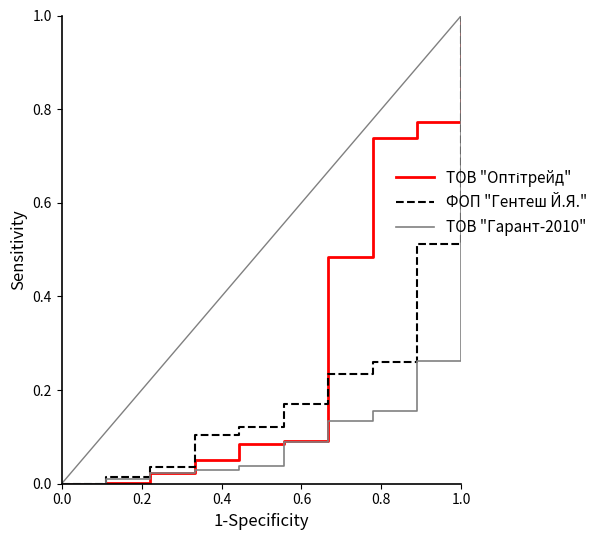

What is the value of the ФОП "Гентеш Й.Я." point at the 5th from the left?

0.1